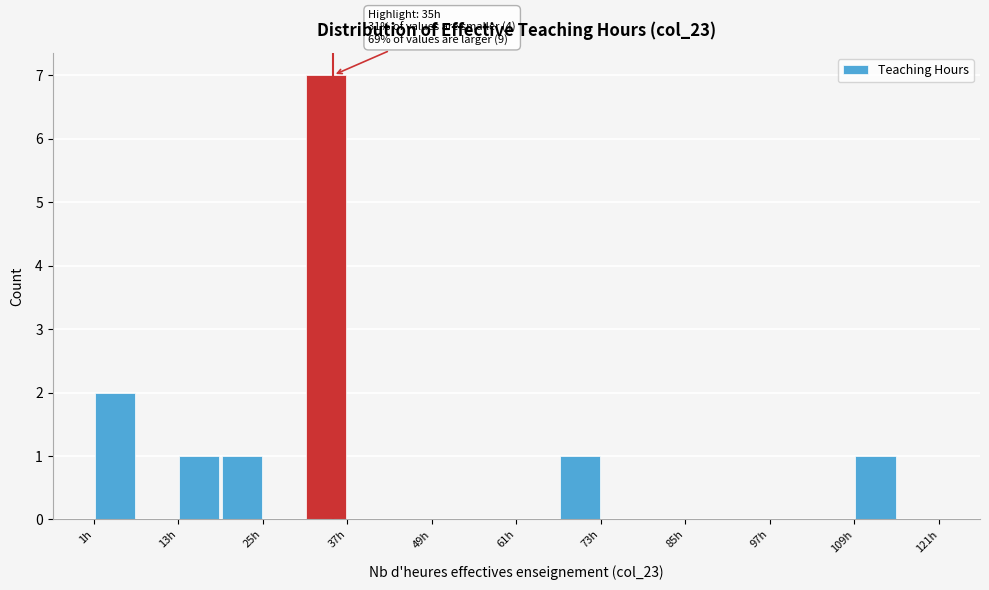

Read against the x-axis, roughly where is the centre of the tallest bar?

34